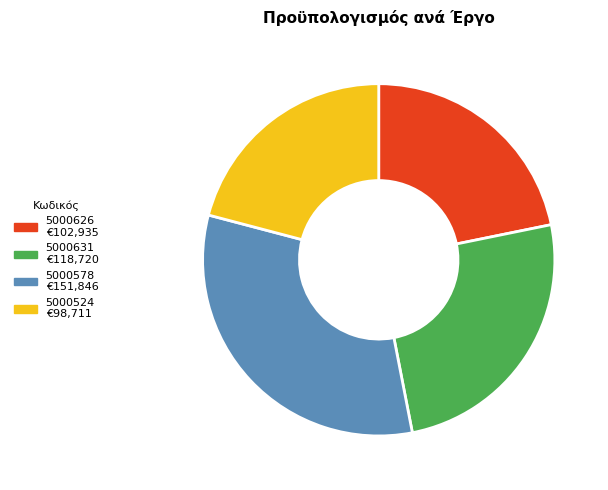

Which category has the smallest portion of the pie?

5000524